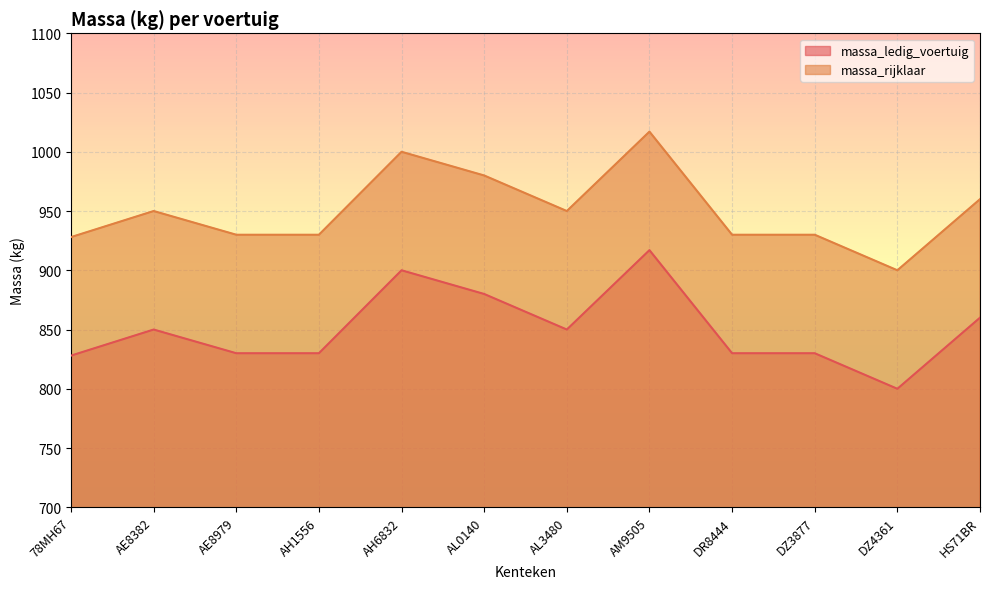

What is the difference between the maximum and second lowest values in the massa_rijklaar series?

89